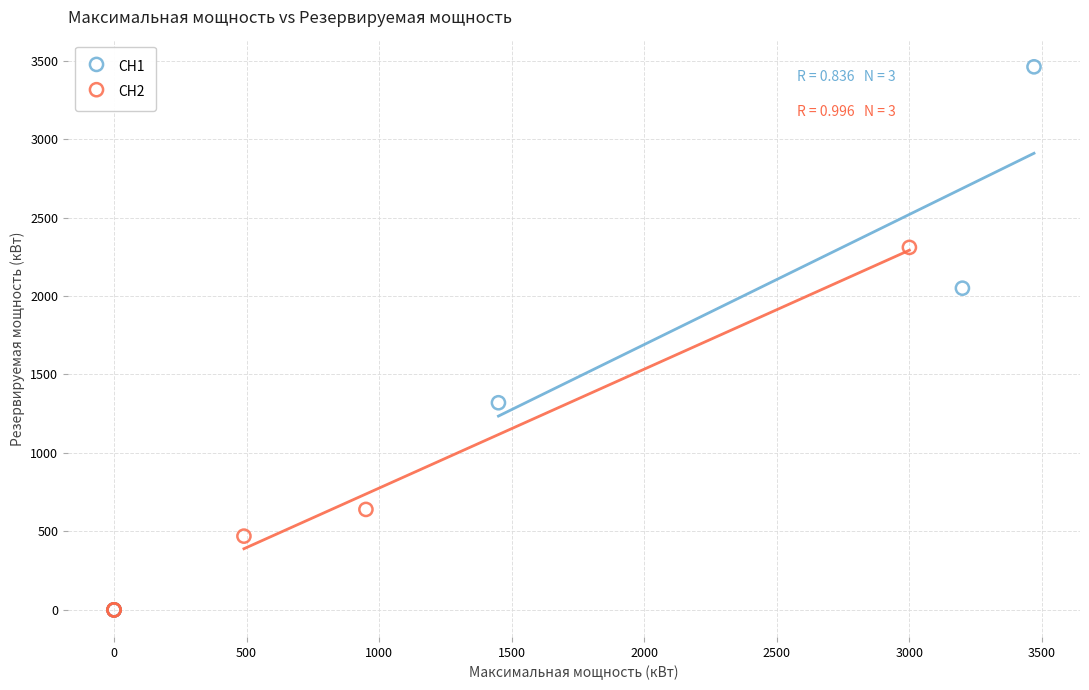

Which series contains the highest Y value?

СН1